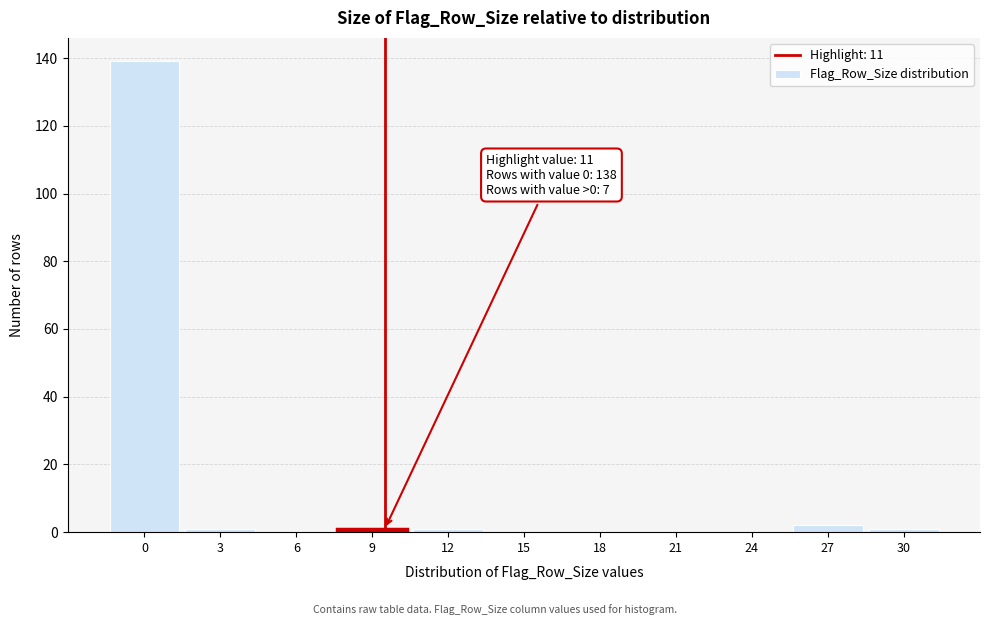

Reading left to right, extract all data points from this chart.

0=139	3=1	6=0	9=1	12=1	15=0	18=0	21=0	24=0	27=2	30=1